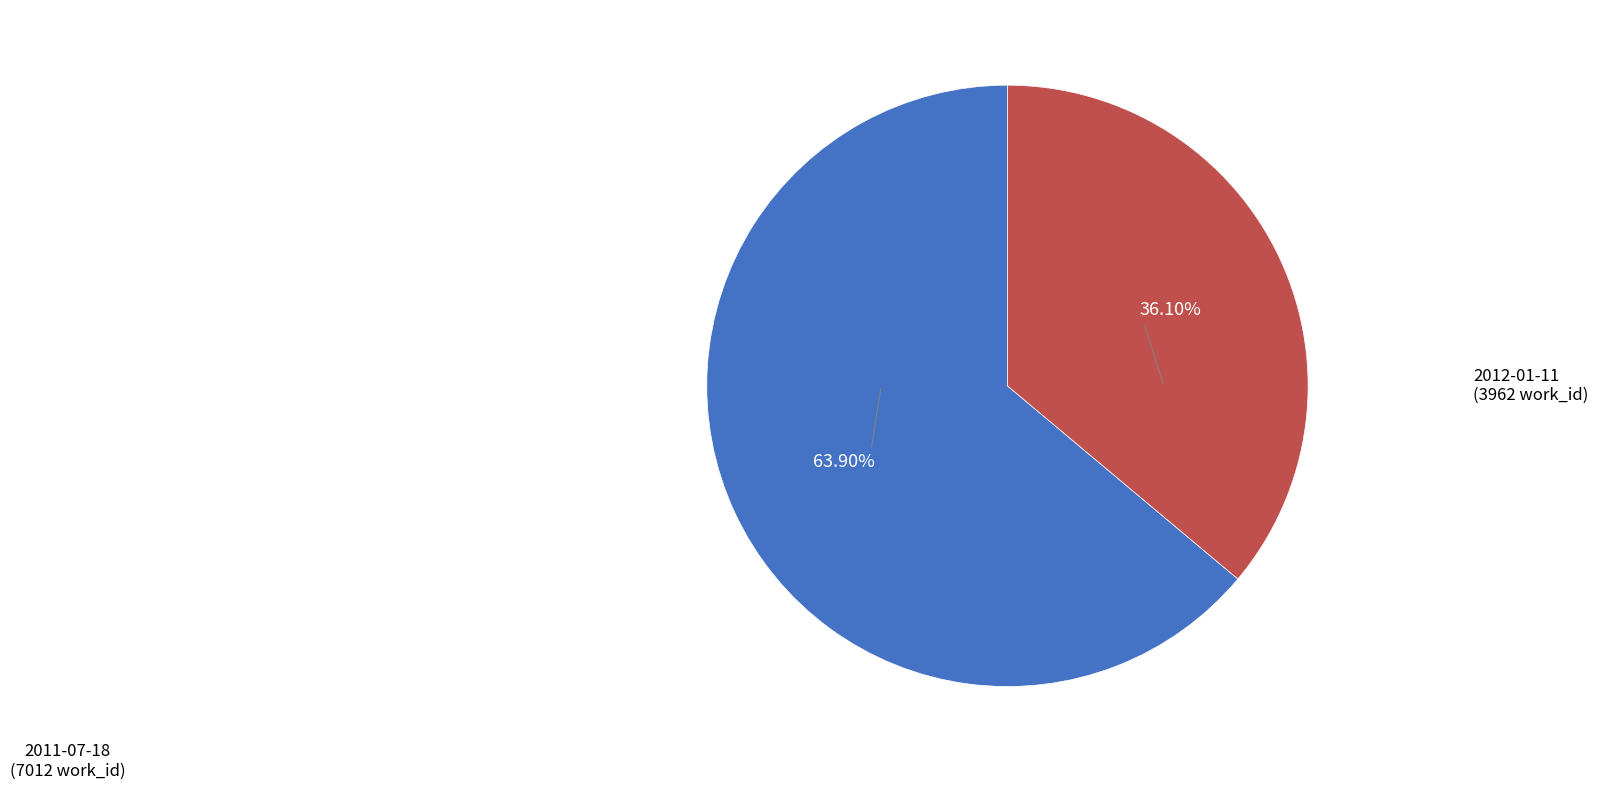

Count the number of slices in the pie.

2